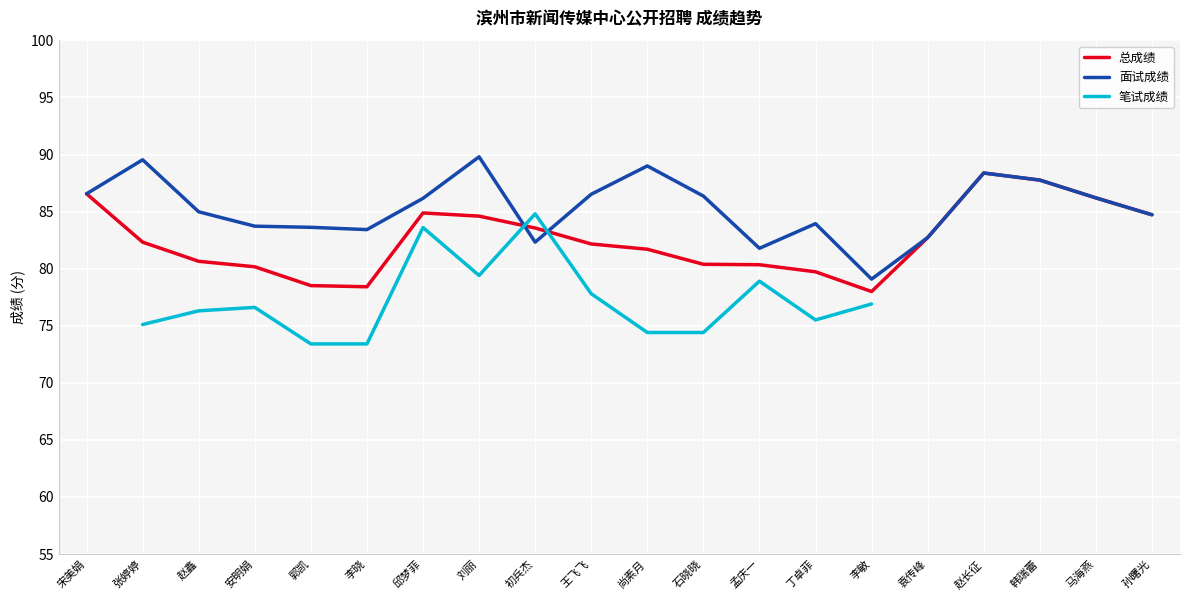

Rank the series at 李晓 from lowest to highest value.

笔试成绩, 总成绩, 面试成绩